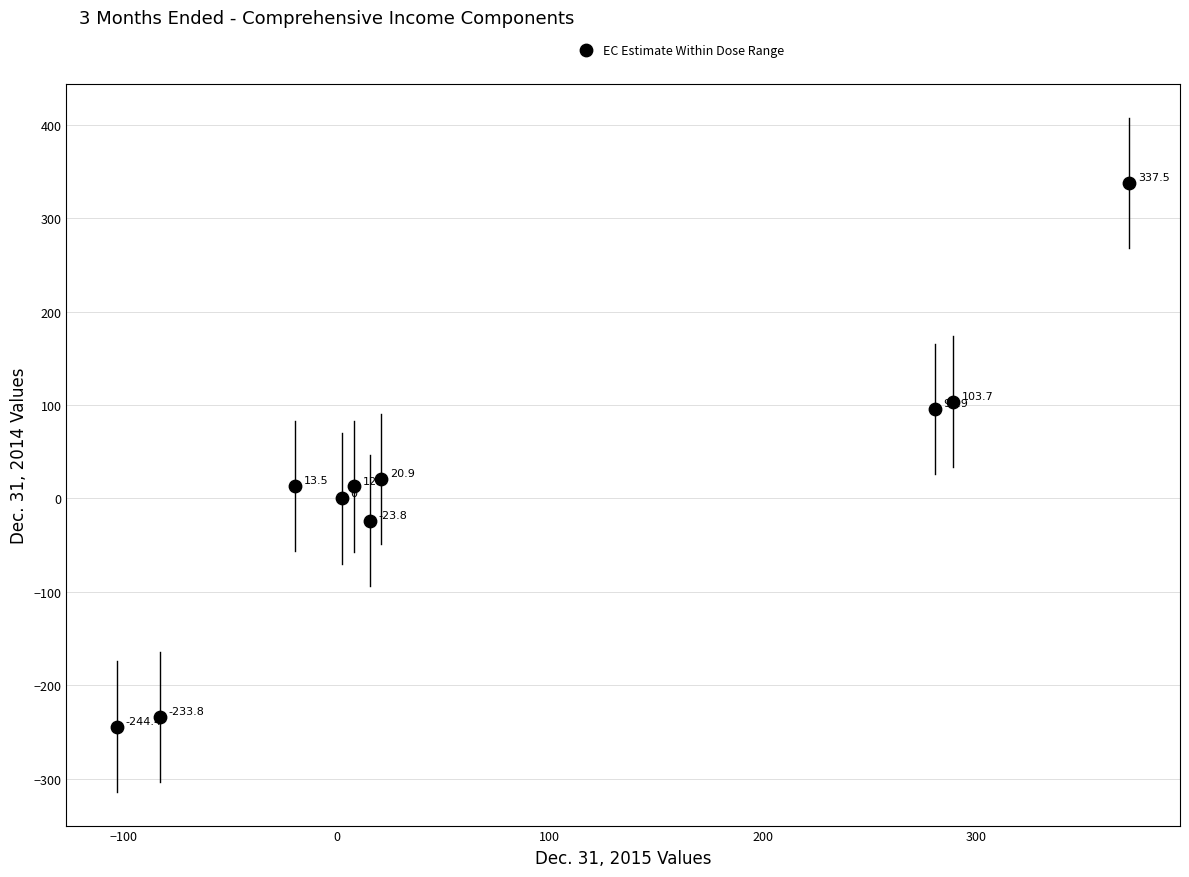

What Y value in the scatter plot is closest to 46?

20.9